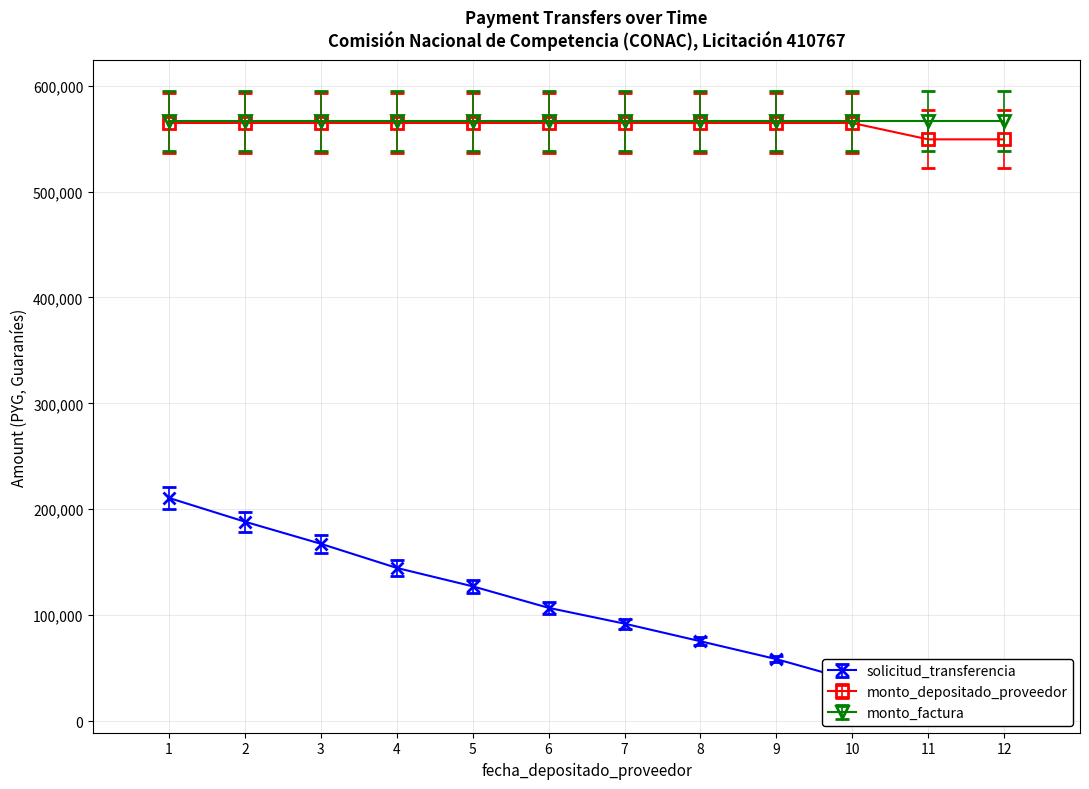

True or false: monto_depositado_proveedor and solicitud_transferencia intersect in this chart.

False